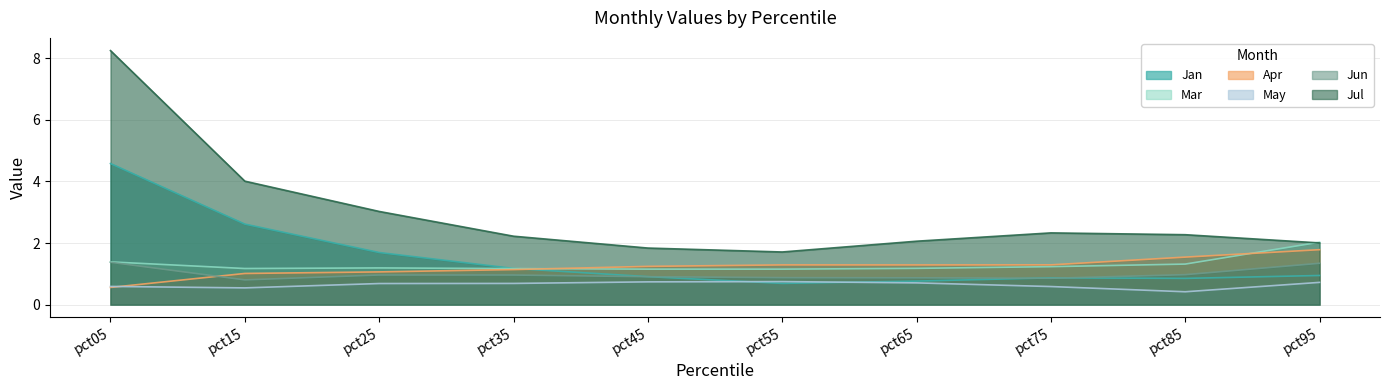

Which category has the lowest value across all series?

pct85